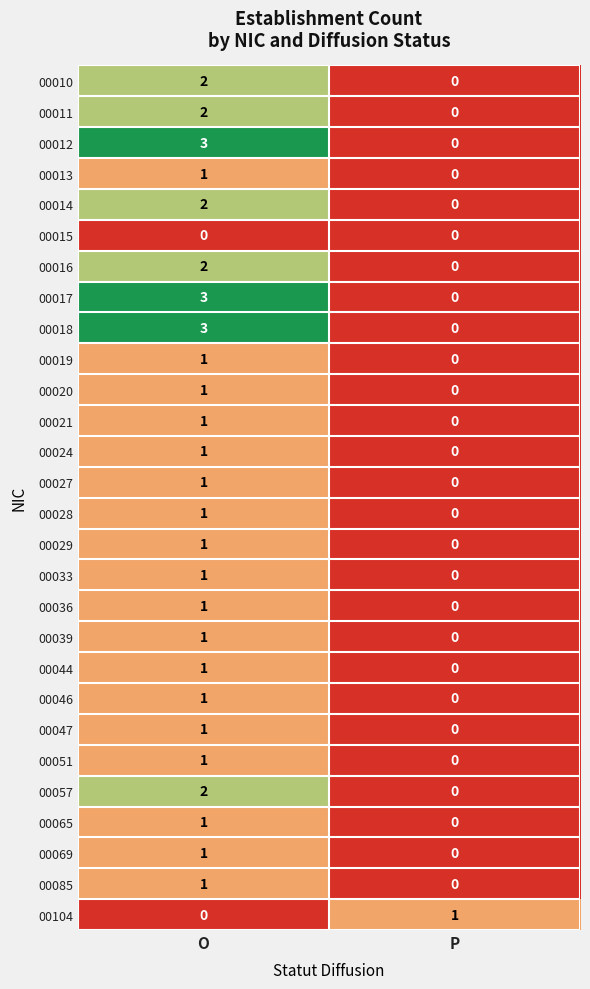

What is the spread (max minus min) of values at O?

3